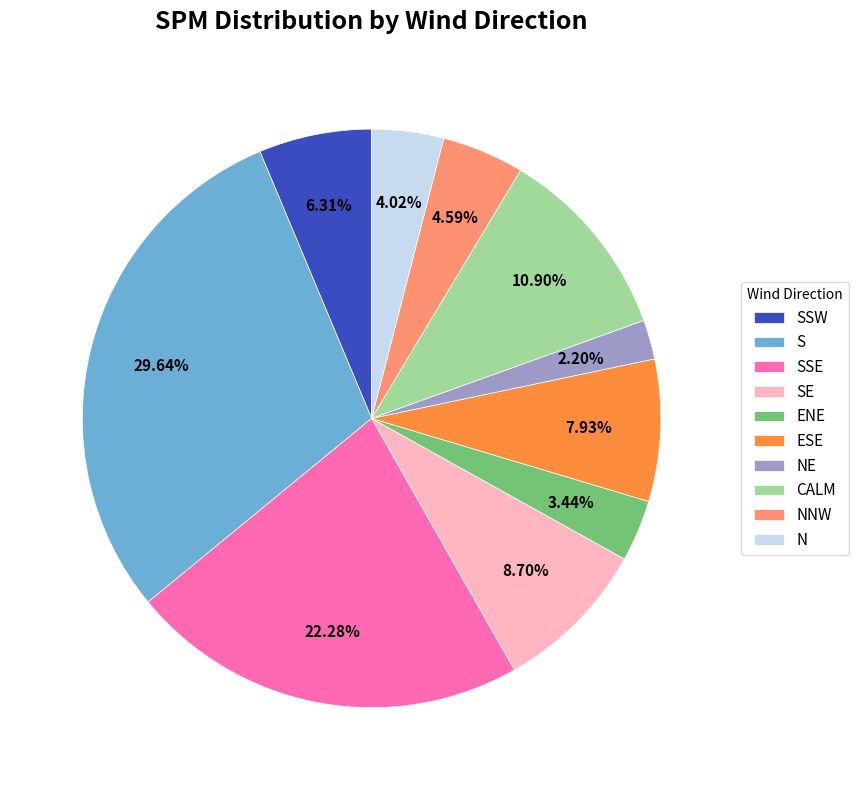

Which category has the smallest portion of the pie?

NE